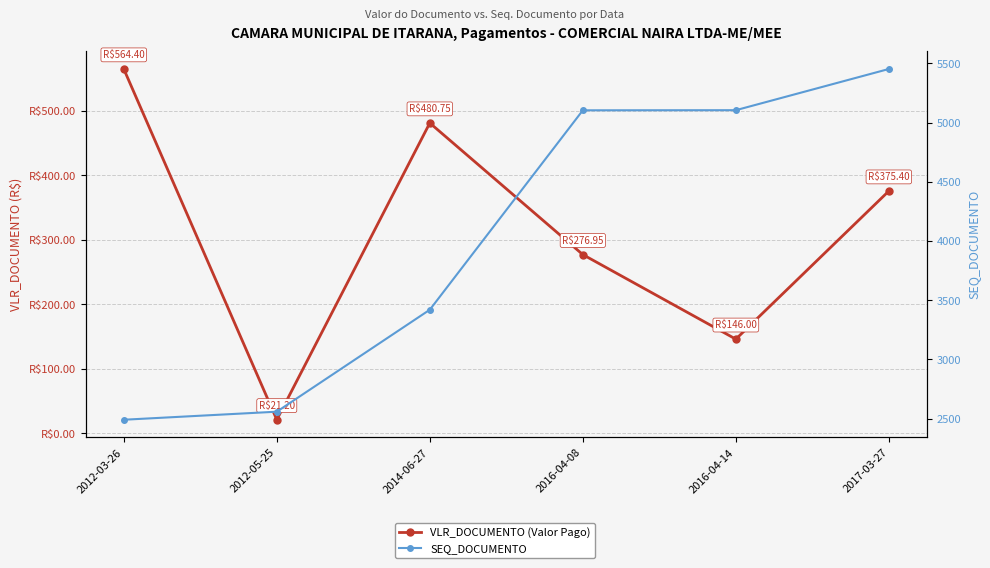

Rank the series by their maximum value, from lowest to highest.

VLR_DOCUMENTO (Valor Pago), SEQ_DOCUMENTO